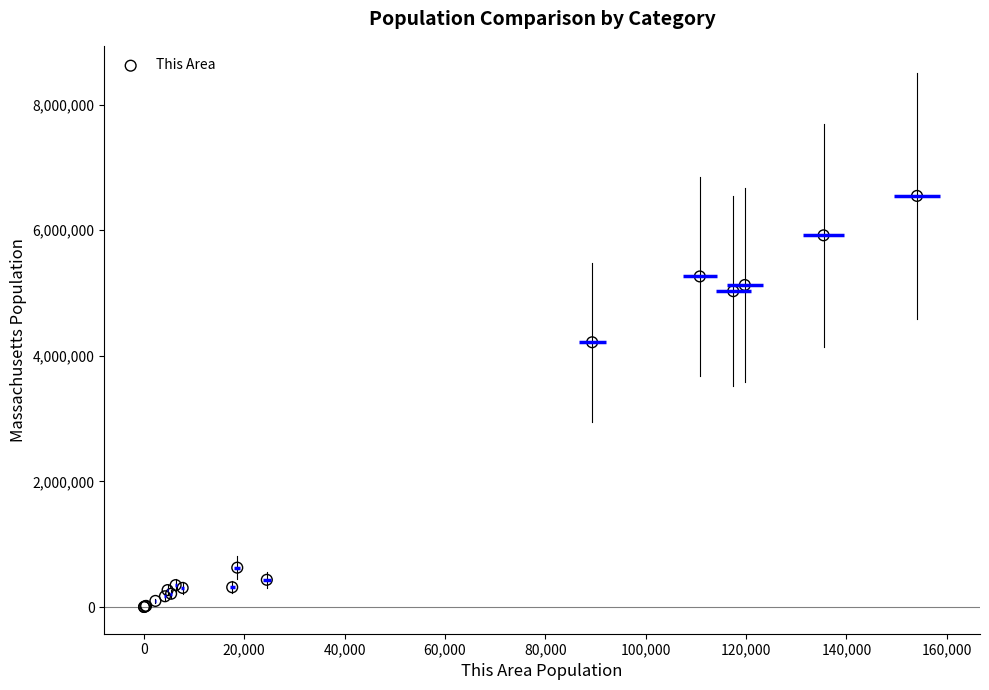

What Y value in the scatter plot is closest to 3274660?

4217035